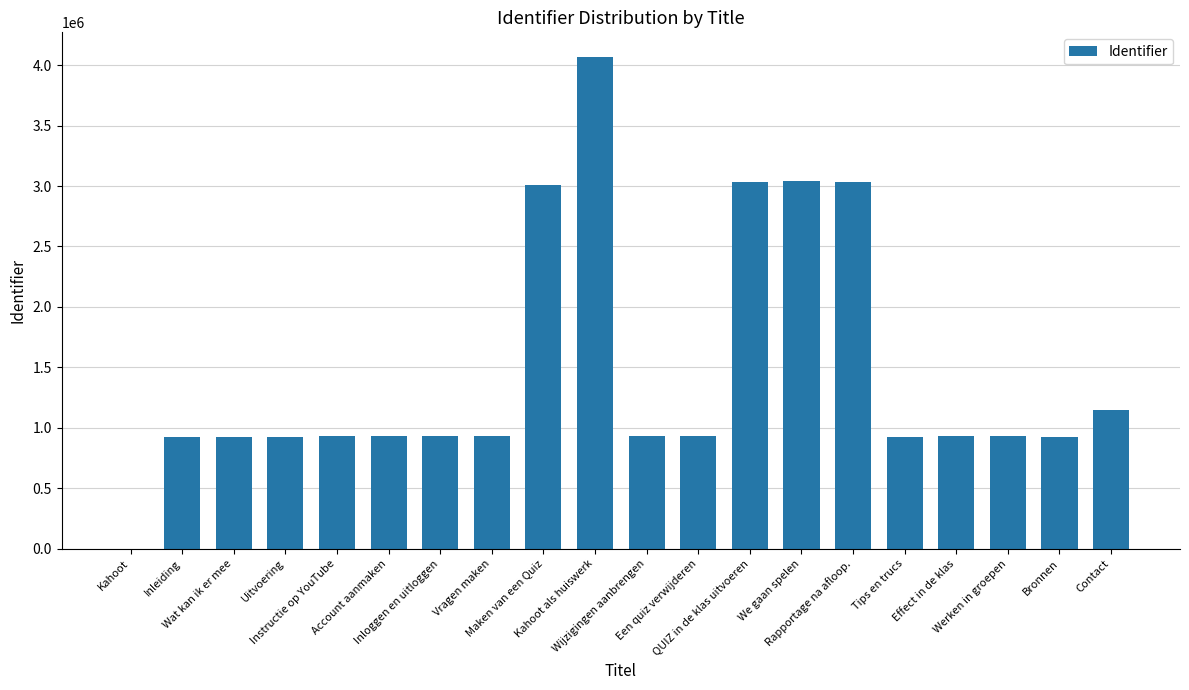

What is the maximum value shown in the chart?

4067394